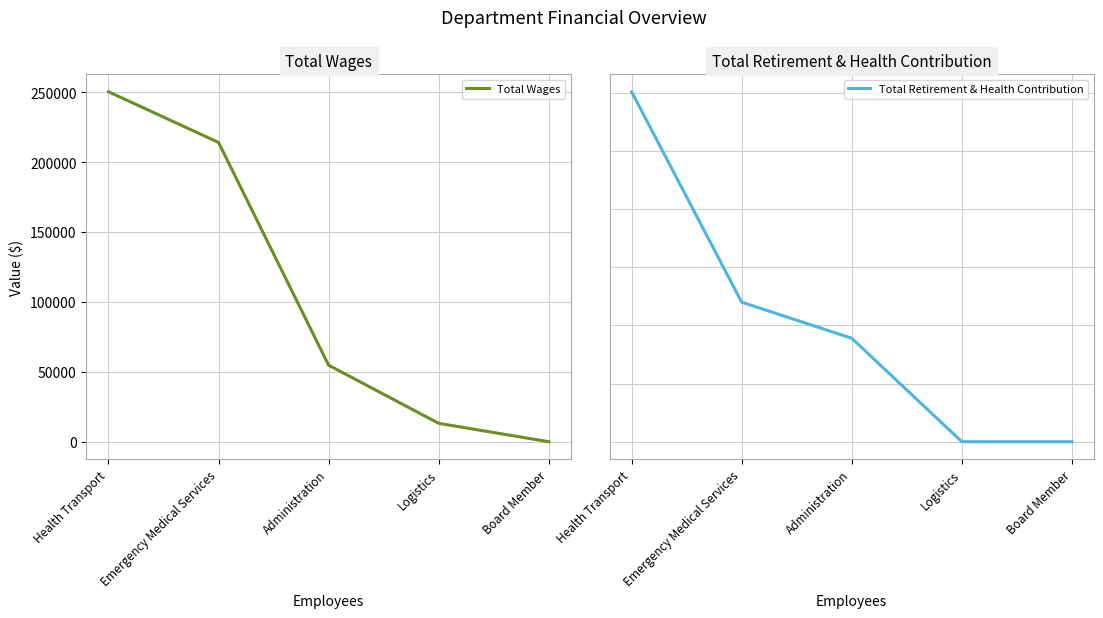

What position from the right is Health Transport?

5